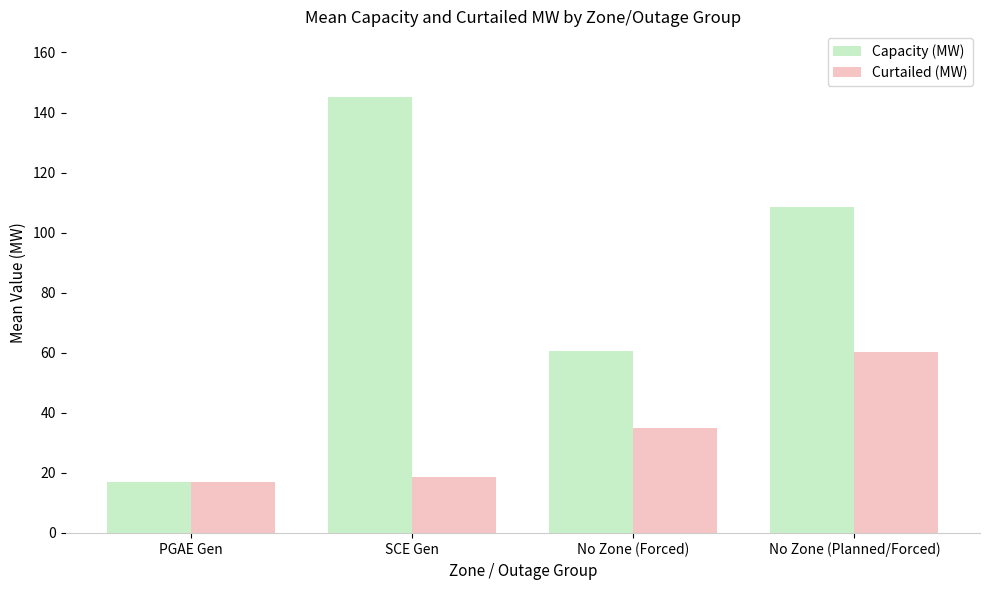

At which label does Capacity (MW) reach its minimum?

PGAE Gen